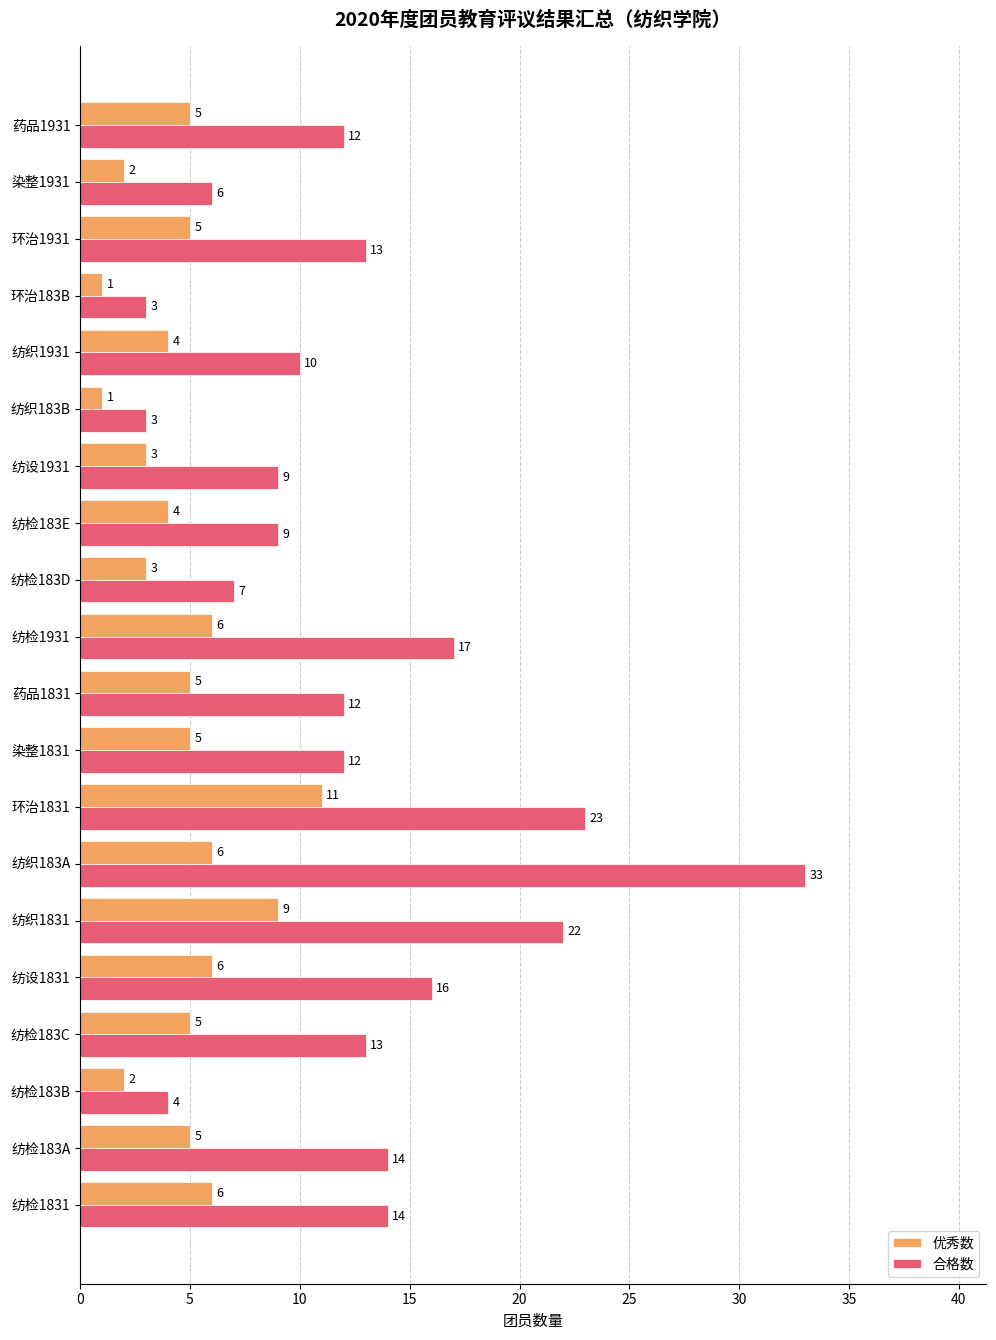

What is the sum of all 合格数 values?

252